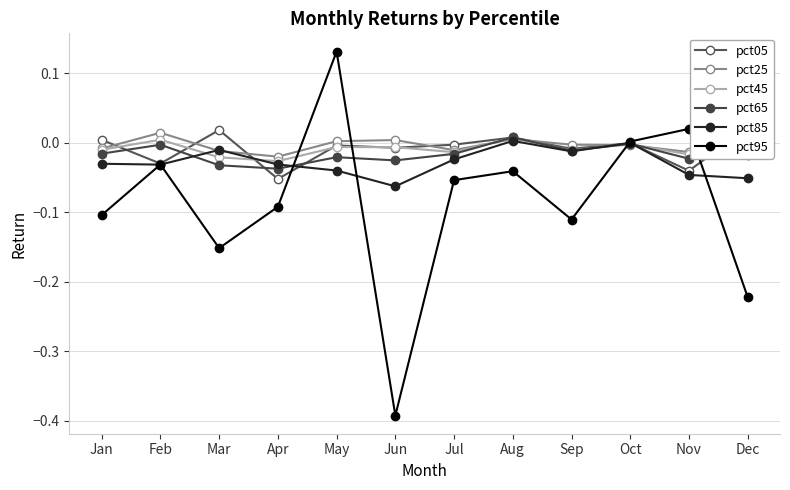

The pct85 series shows -0.1 at Jun. True or false?

True